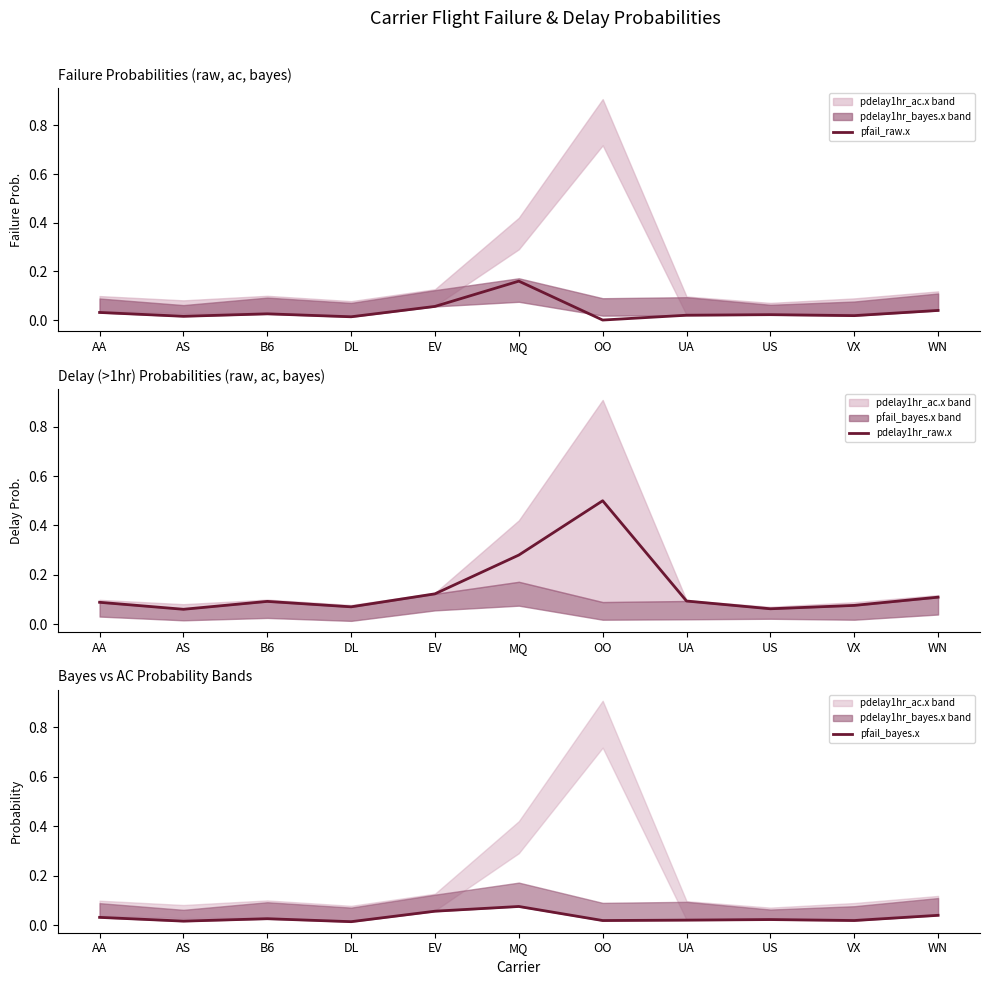

List the series in order of their peak value, highest first.

pdelay1hr_raw.x, pfail_raw.x, pfail_bayes.x